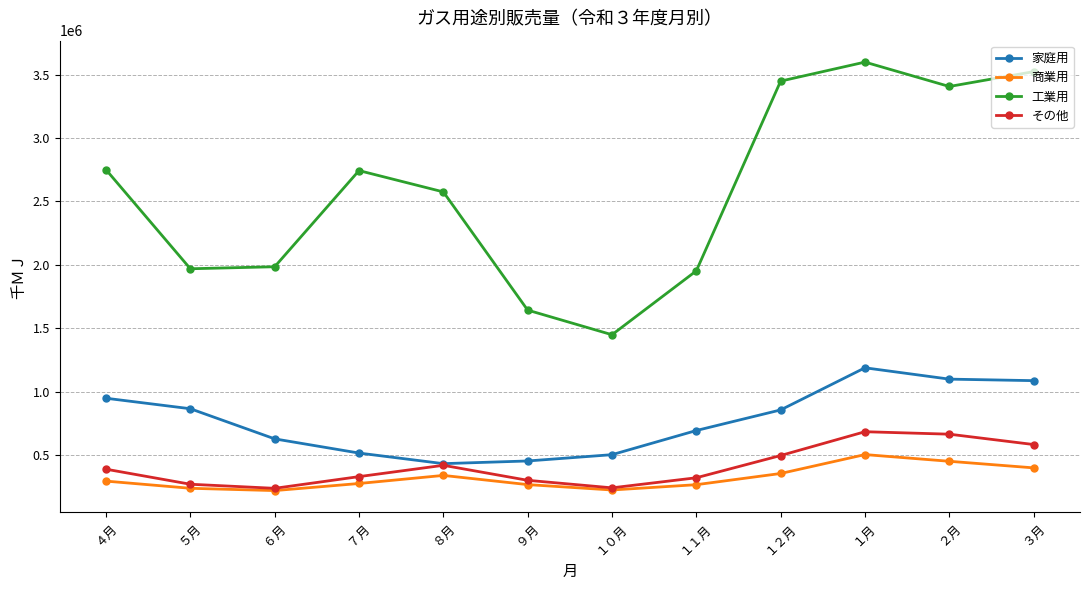

What is the difference between the その他 values at ４月 and ９月?

87645